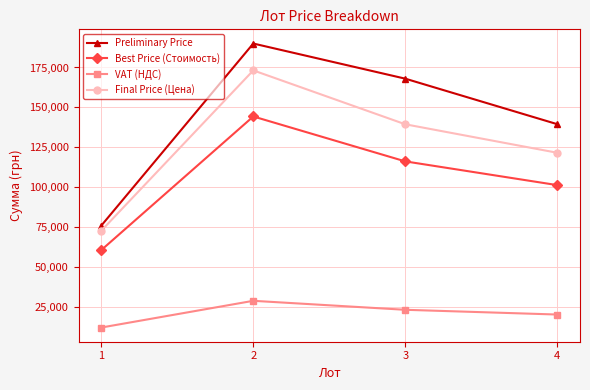

Is this an area chart (filled region under the line)?

No